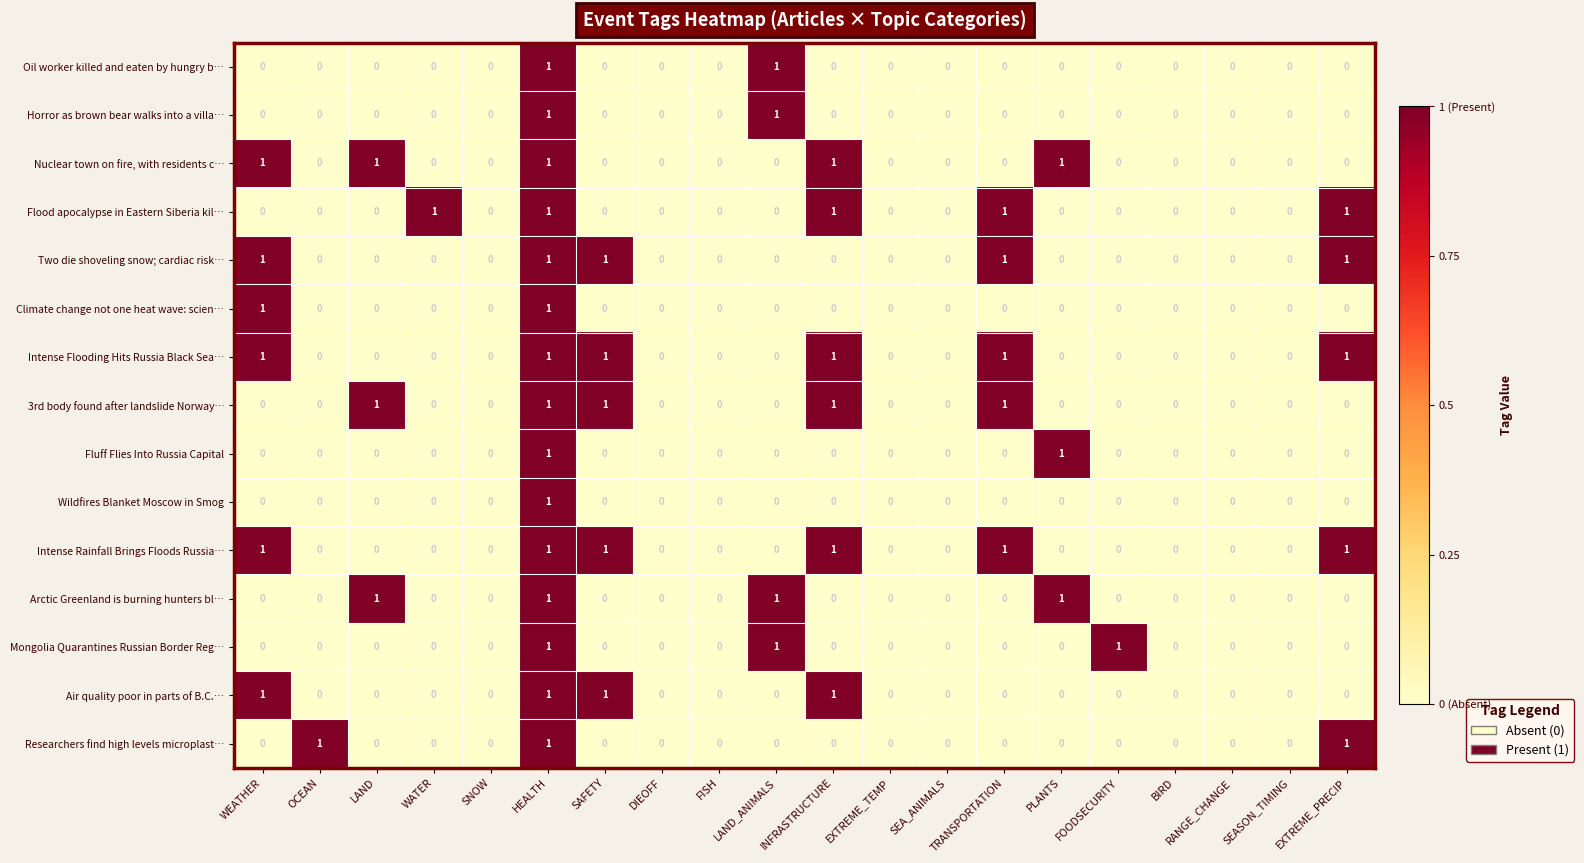

The Wildfires Blanket Moscow in Smog series shows 0 at BIRD. True or false?

True